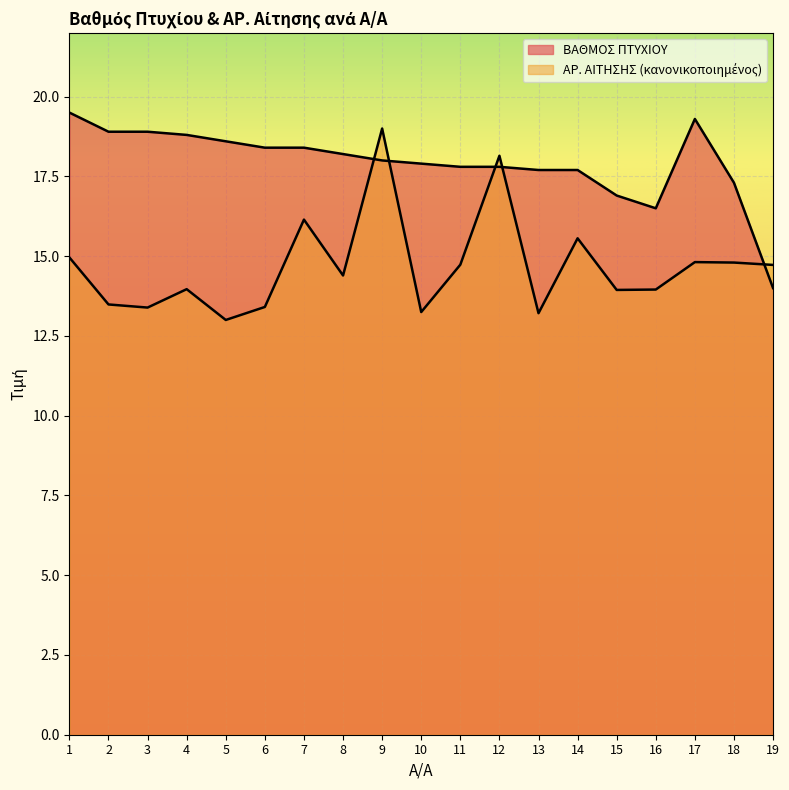

The ΒΑΘΜΟΣ ΠΤΥΧΙΟΥ series shows 17.7 at 14. True or false?

True